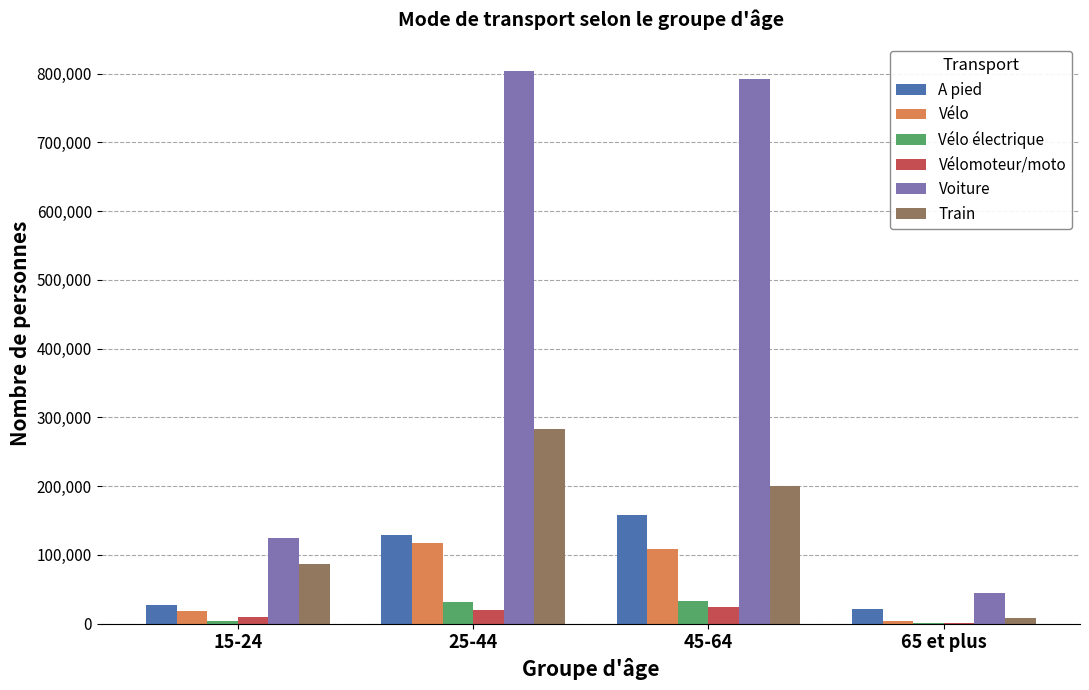

What is the maximum value shown in the chart?

803935.5